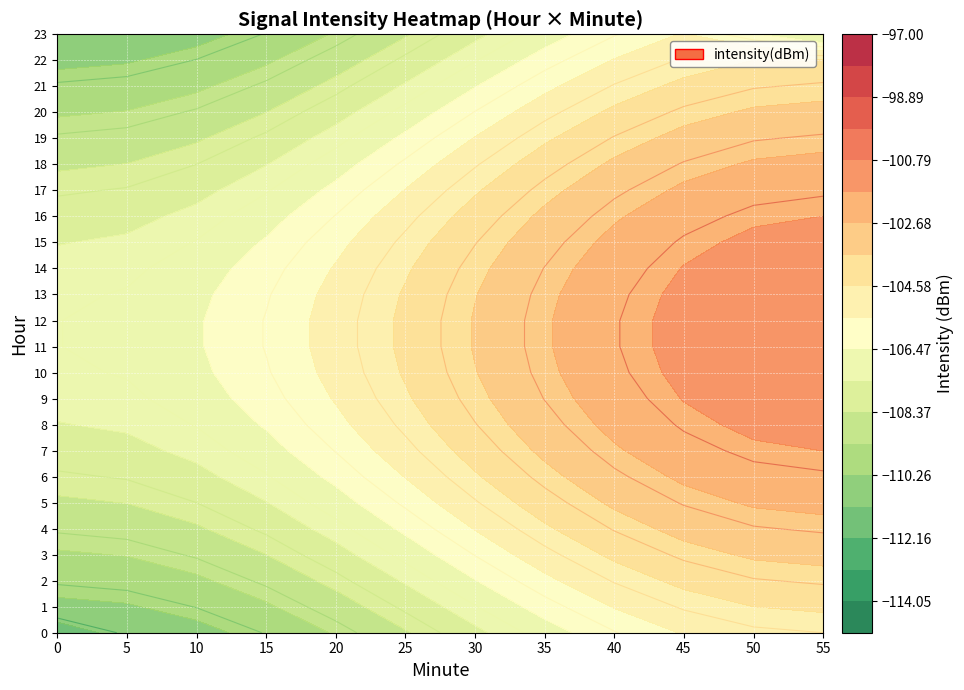

Read the 0 value at 2.

-110.9